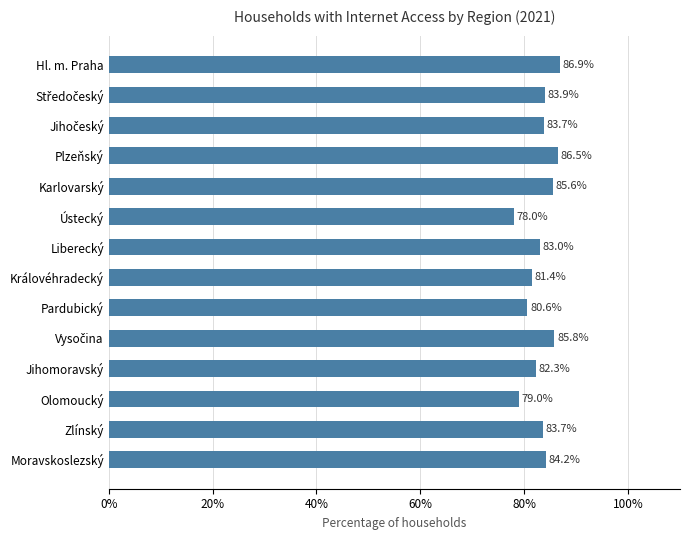

What is the difference between the maximum and minimum values?

8.9